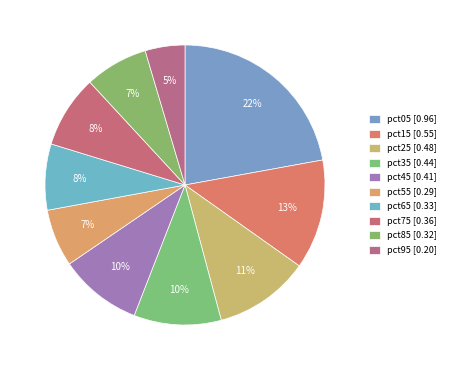

Which category has the smallest portion of the pie?

pct95